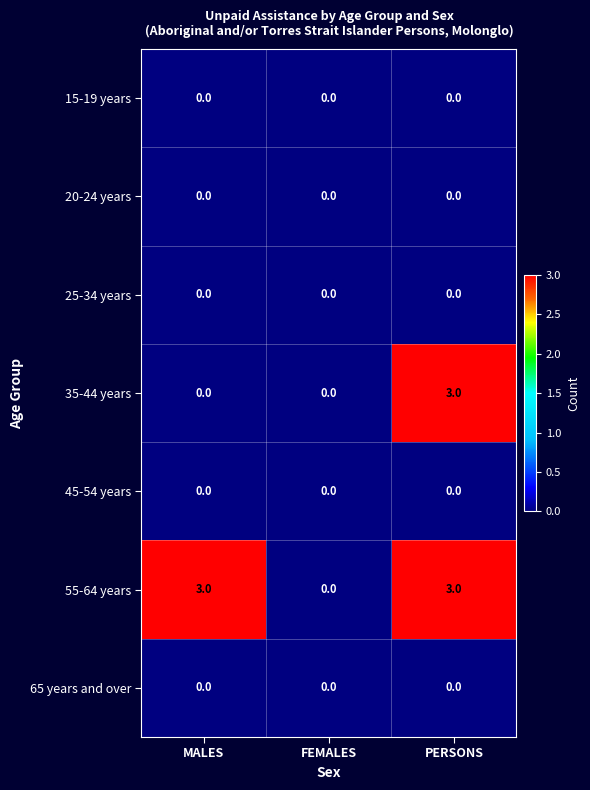

What is the sum of all 35-44 years values?

3